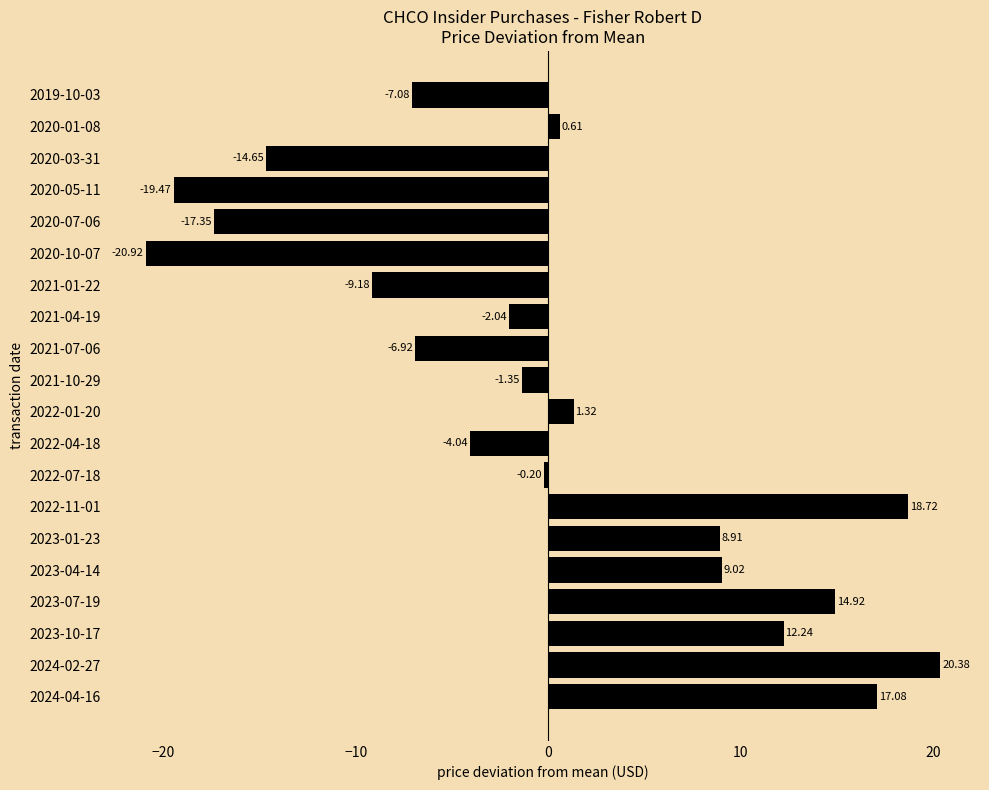

What is the difference between the maximum and minimum values?

41.3